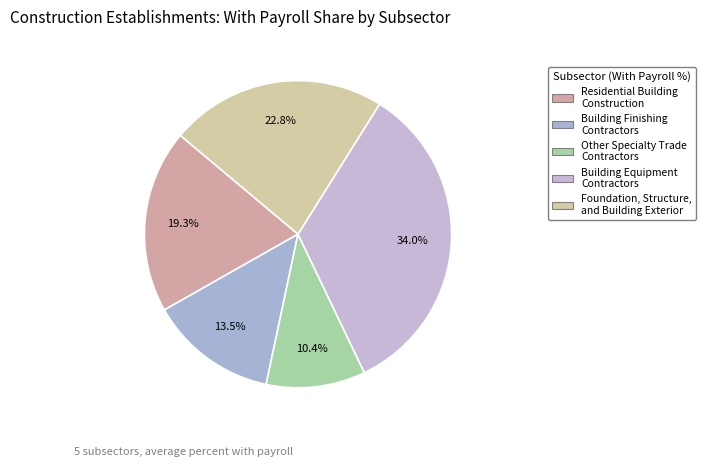

Is Building Finishing Contractors the majority of the pie?

No